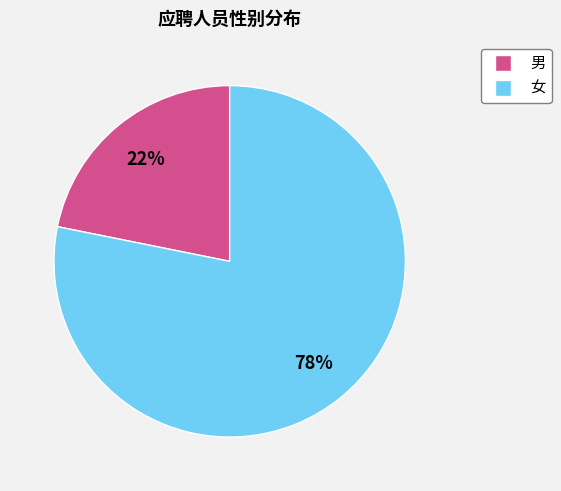

Which slice is the smallest?

男